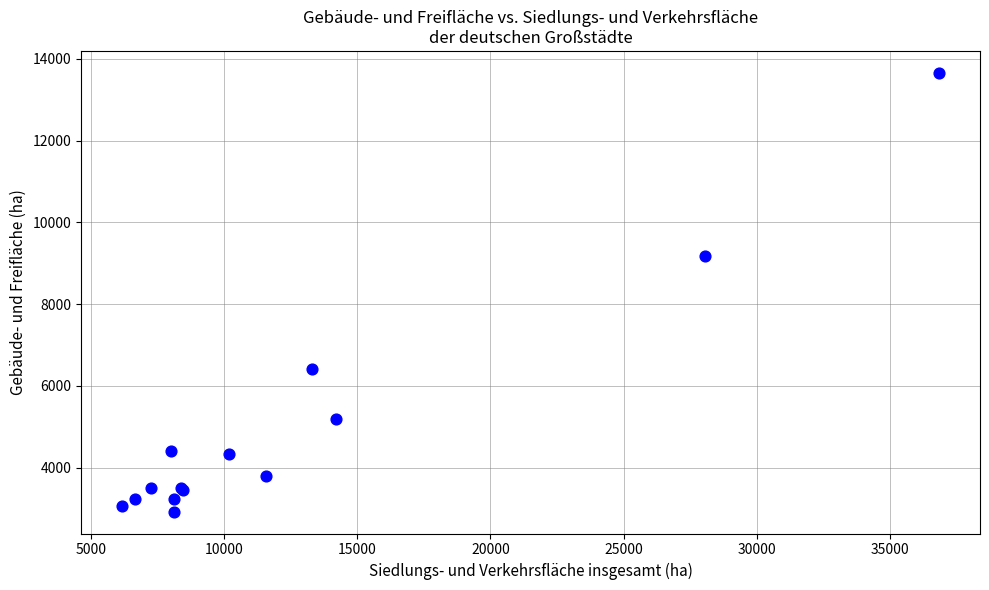

What Y value in the scatter plot is closest to 8293?

9171